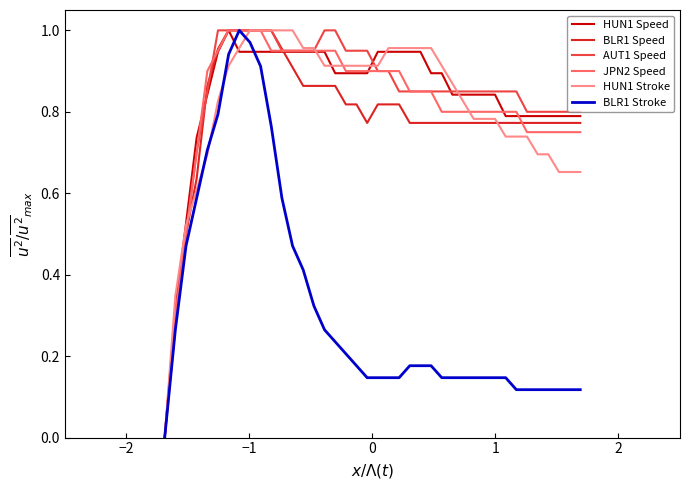

What are all the series names shown in the legend?

HUN1 Speed, BLR1 Speed, AUT1 Speed, JPN2 Speed, HUN1 Stroke, BLR1 Stroke